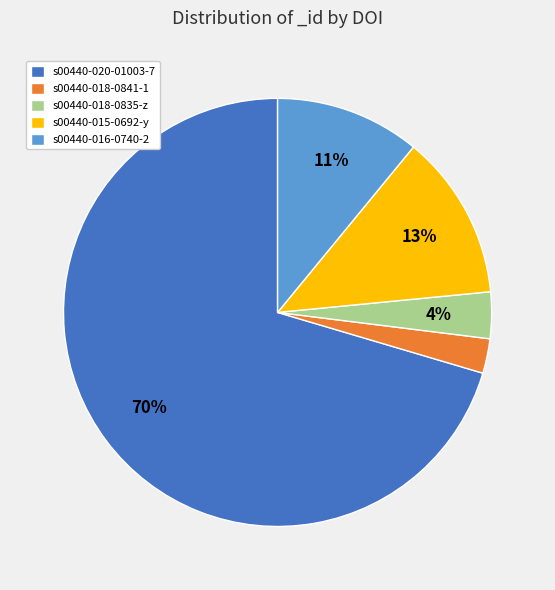

To the nearest percent, what portion does s00440-018-0841-1 represent?

3%